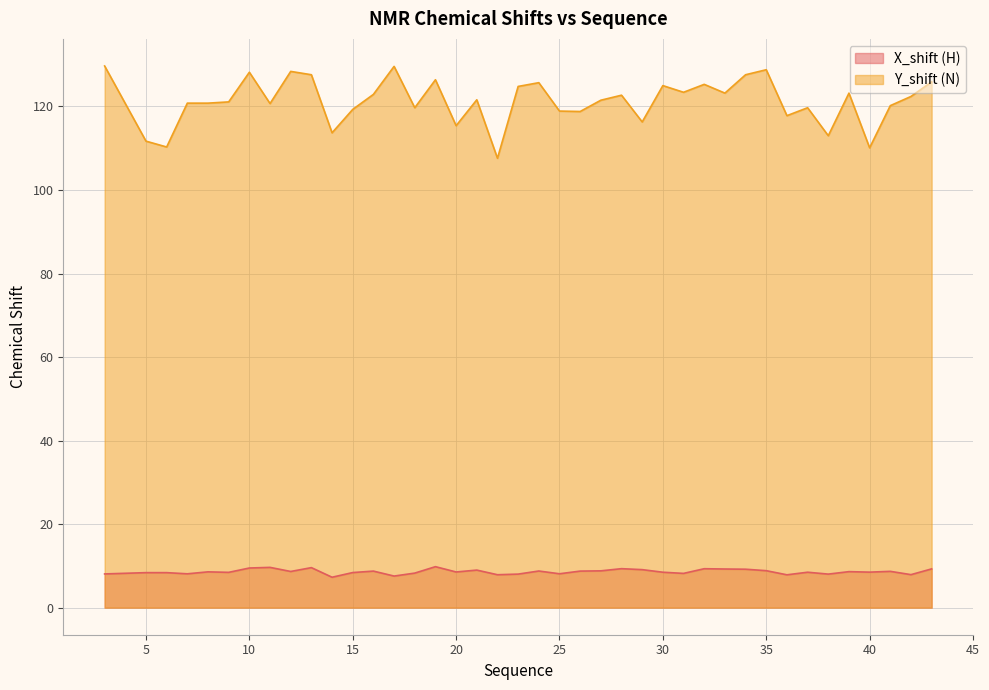

What is the smallest value displayed?

7.3